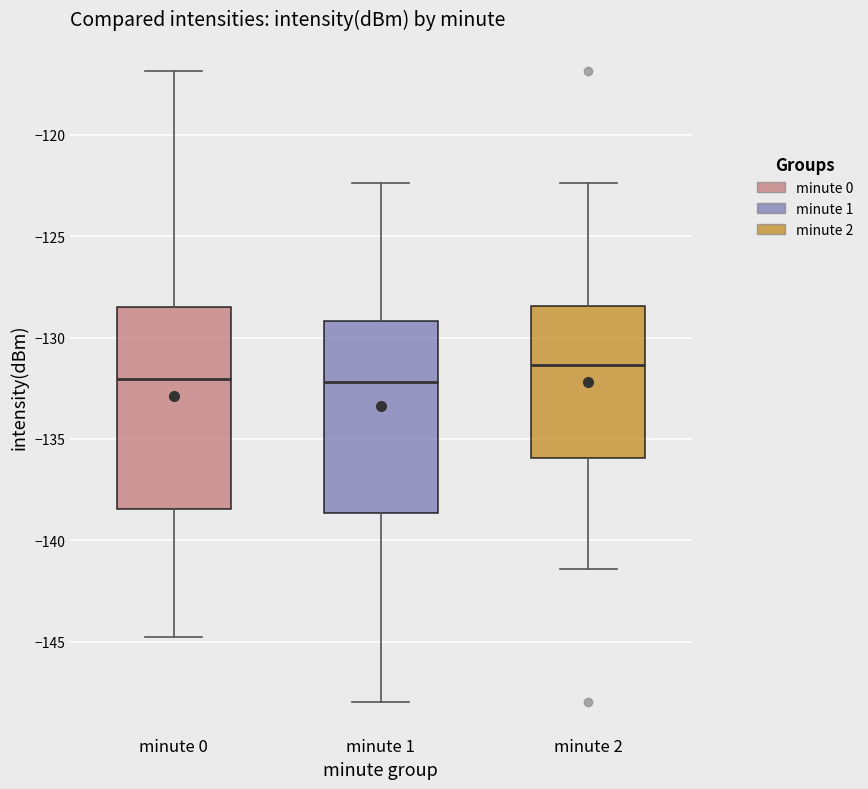

Reading left to right, transcribe this box plot: for each box, give where its median line is, the range the box spans, and where its two whiskers end, as read against the y-axis. The values are not printed on the chart, so give them approximately, as read against the axis.

minute 0: median -132.0, box -138.5 to -128.5, whiskers -145.0 to -117.0
minute 1: median -132.0, box -138.5 to -129.0, whiskers -148.0 to -122.5
minute 2: median -131.5, box -136.0 to -128.5, whiskers -141.5 to -122.5